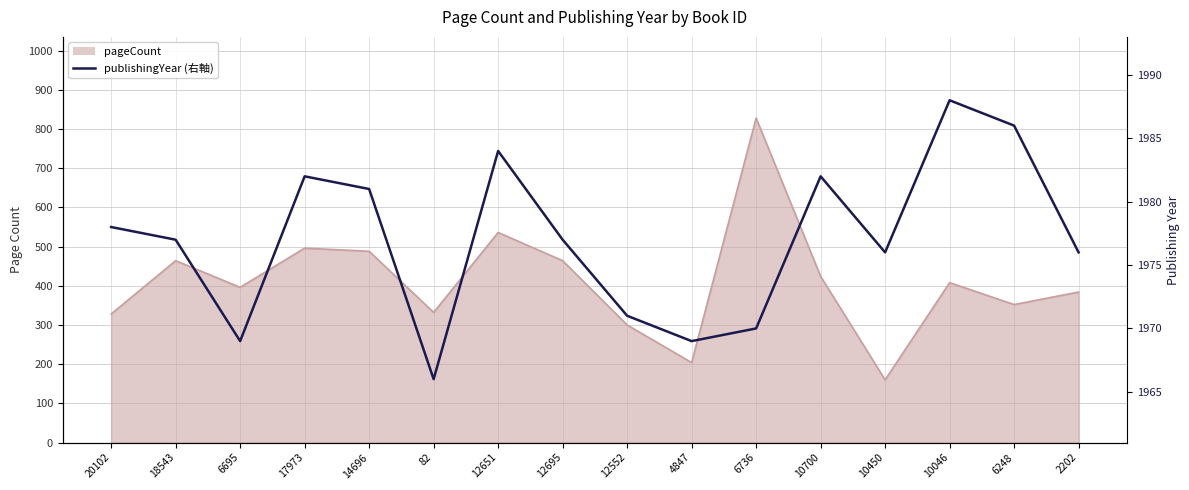

What is the difference between the second highest and minimum values?

20